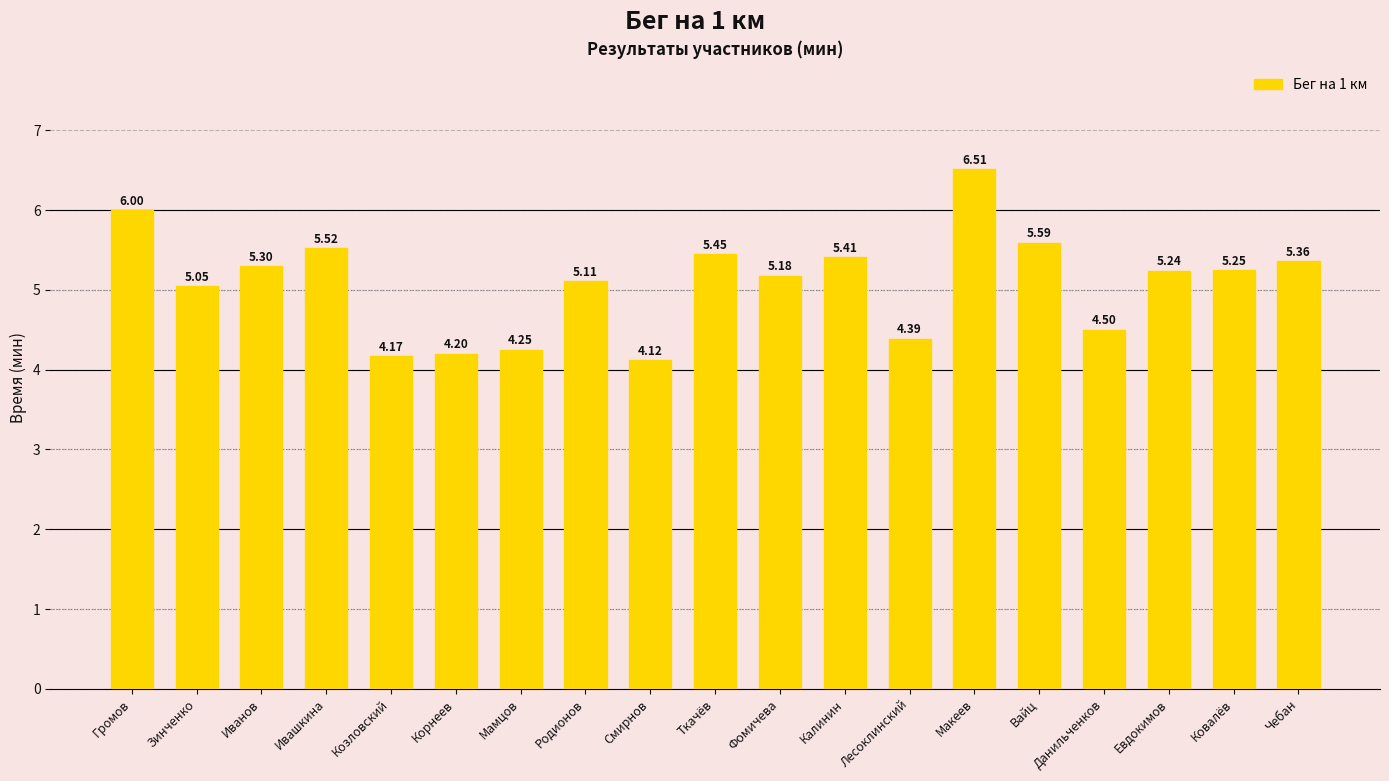

List the labels in order of value, largest first.

Макеев, Громов, Вайц, Ивашкина, Ткачёв, Калинин, Чебан, Иванов, Ковалёв, Евдокимов, Фомичева, Родионов, Зинченко, Данильченков, Лесоклинский, Мамцов, Корнеев, Козловский, Смирнов